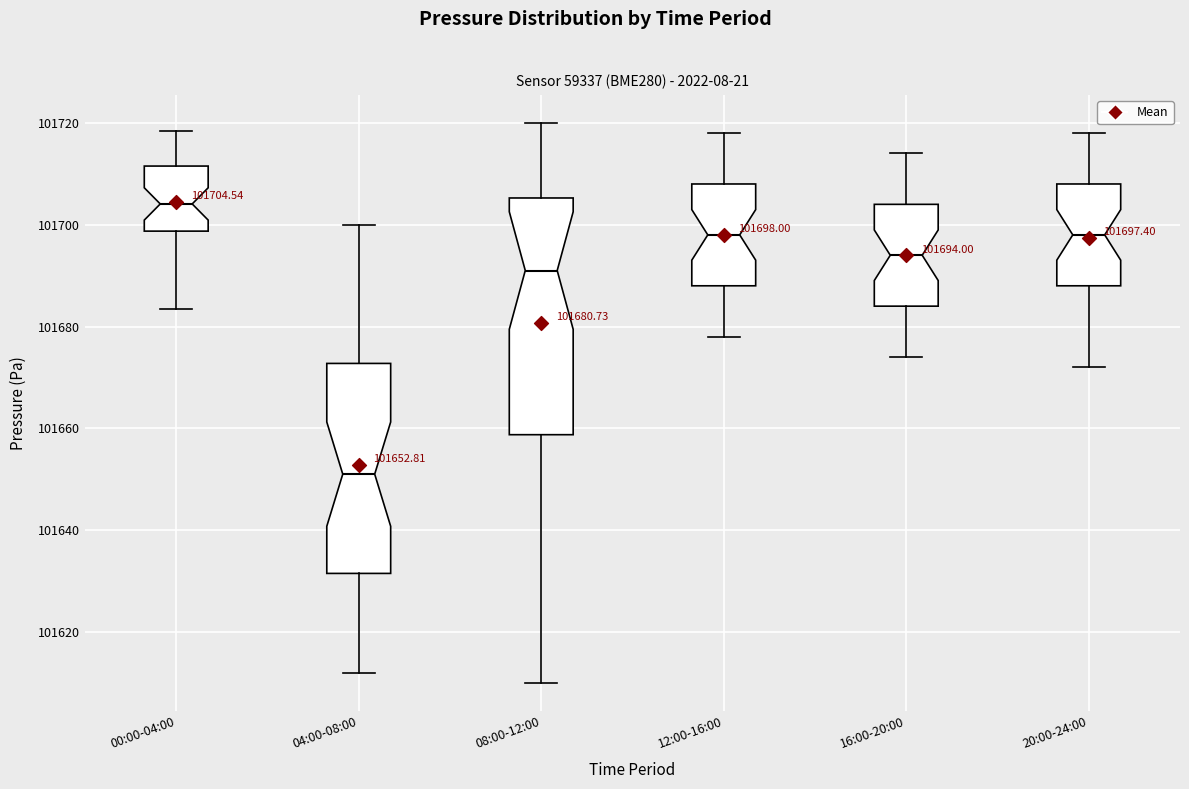

Which box is the tallest, from its lower edge to its upper edge?

08:00-12:00